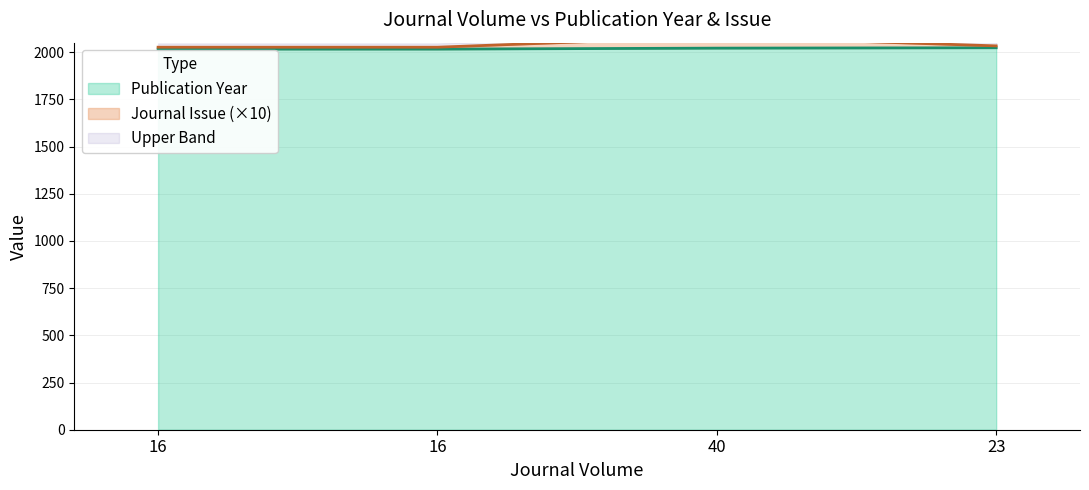

Between 16 and 23, which is larger?

23